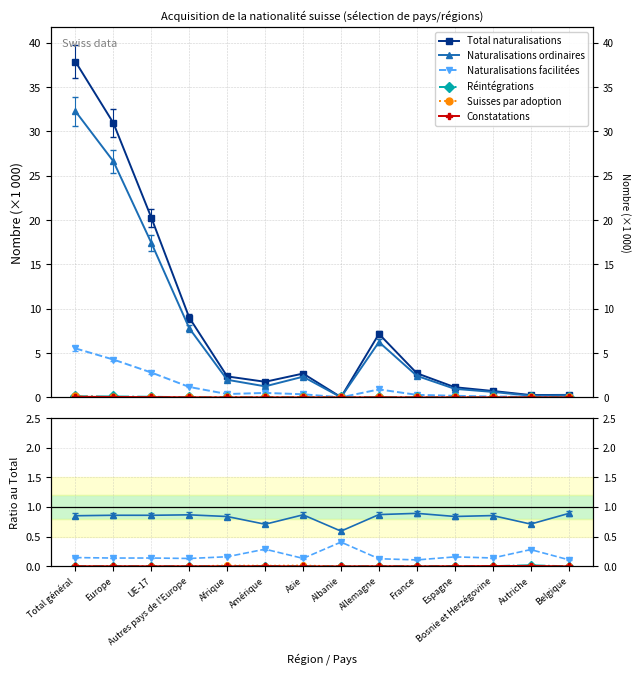

What are all the series names shown in the legend?

Total naturalisations, Naturalisations ordinaires, Naturalisations facilitées, Réintégrations, Suisses par adoption, Constatations